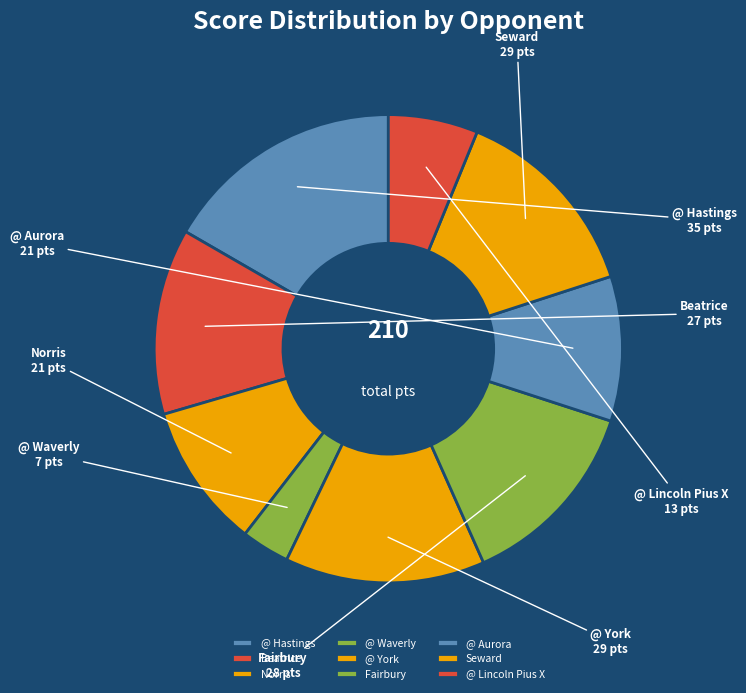

True or false: @ Hastings accounts for 17% of the total.

True